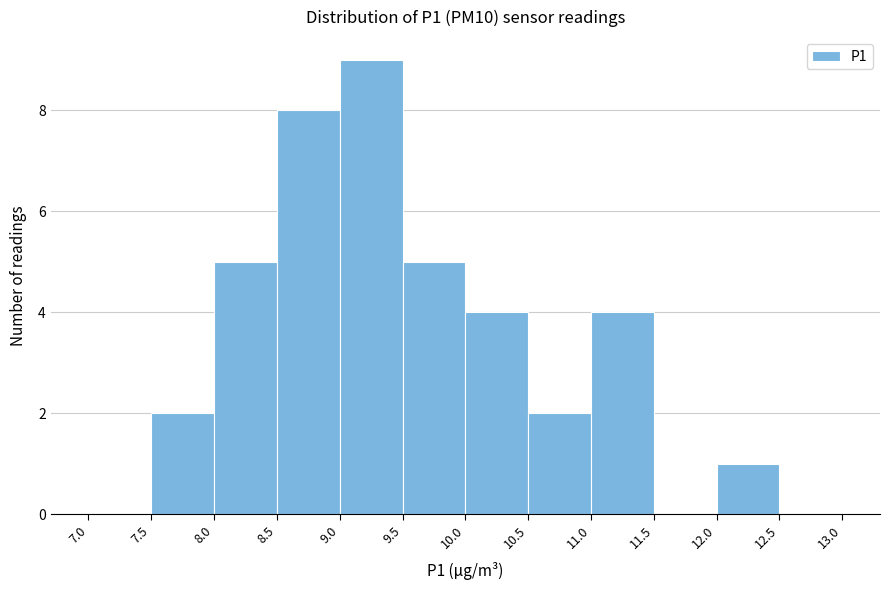

Reading left to right, transcribe this chart: for each bar, give the range it covers on the x-axis and its height. The values are not printed on the chart, so give them approximately, as read against the axis.

7.0 to 7.5: 0
7.5 to 8.0: 2
8.0 to 8.5: 5
8.5 to 9.0: 8
9.0 to 9.5: 9
9.5 to 10.0: 5
10.0 to 10.5: 4
10.5 to 11.0: 2
11.0 to 11.5: 4
11.5 to 12.0: 0
12.0 to 12.5: 1
12.5 to 13.0: 0